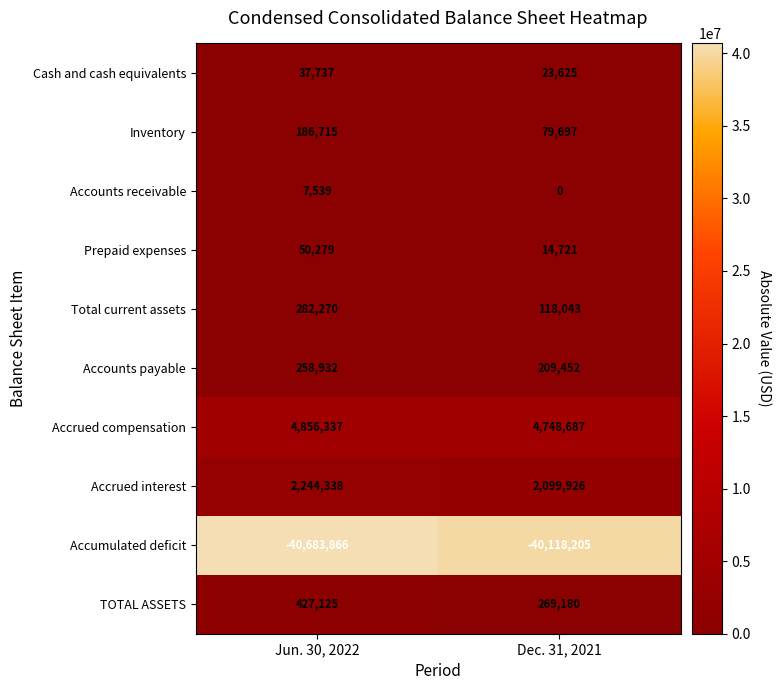

The value of Accounts payable at Dec. 31, 2021 is 209452. True or false?

True